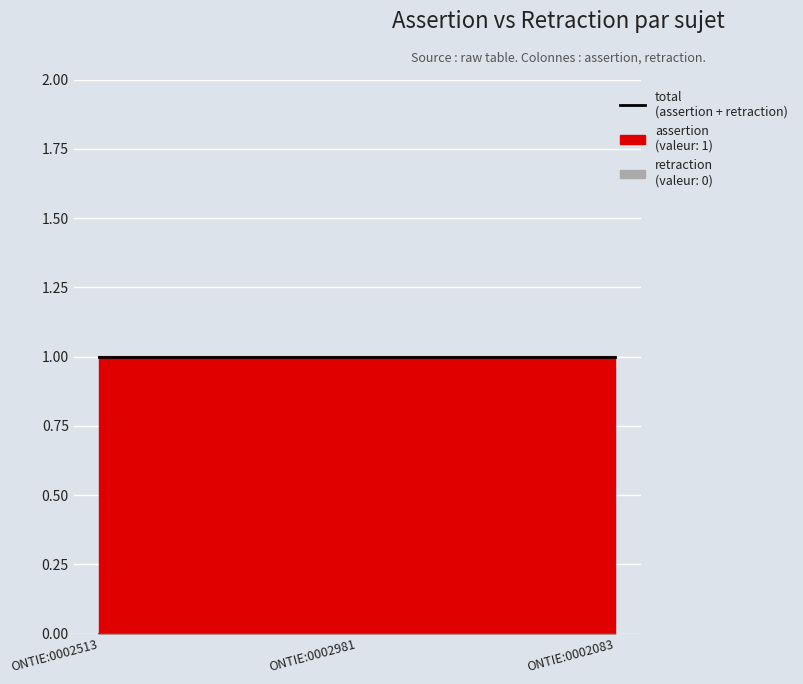

List the labels in order of retraction value, largest first.

ONTIE:0002513, ONTIE:0002981, ONTIE:0002083